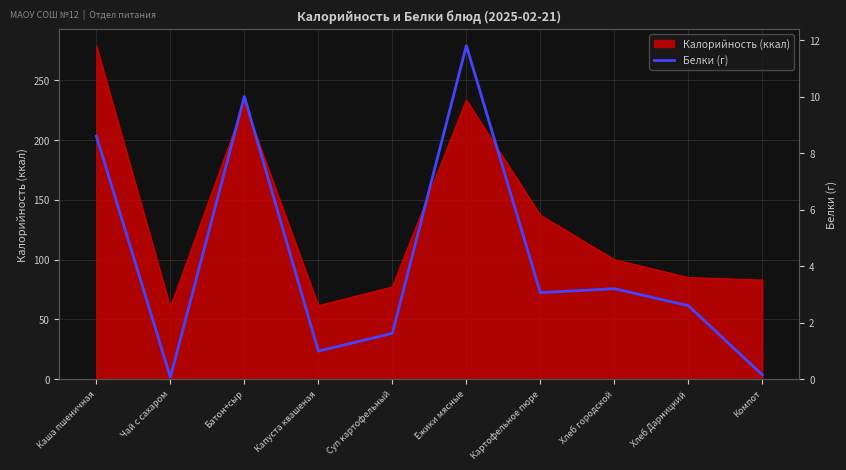

What is the highest value of the Калорийность (ккал) series?

279.0